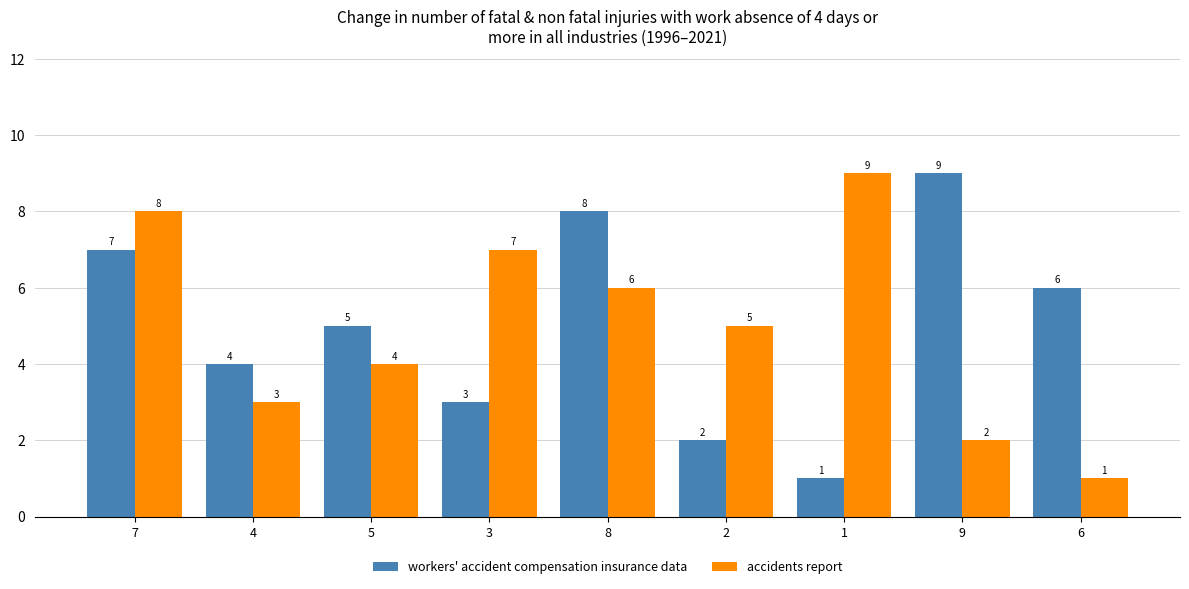

What is the value of the workers' accident compensation insurance data bar at the 3rd from the left?

5